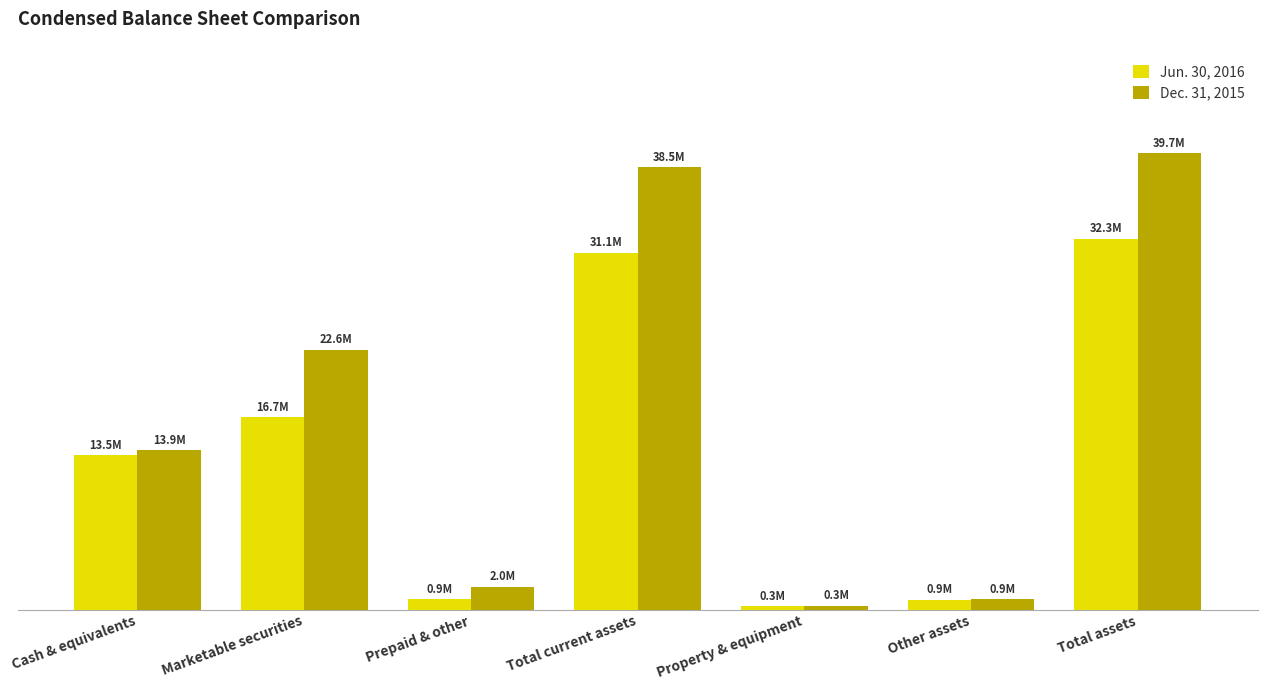

What is the label of the 7th bar from the left?

Total assets